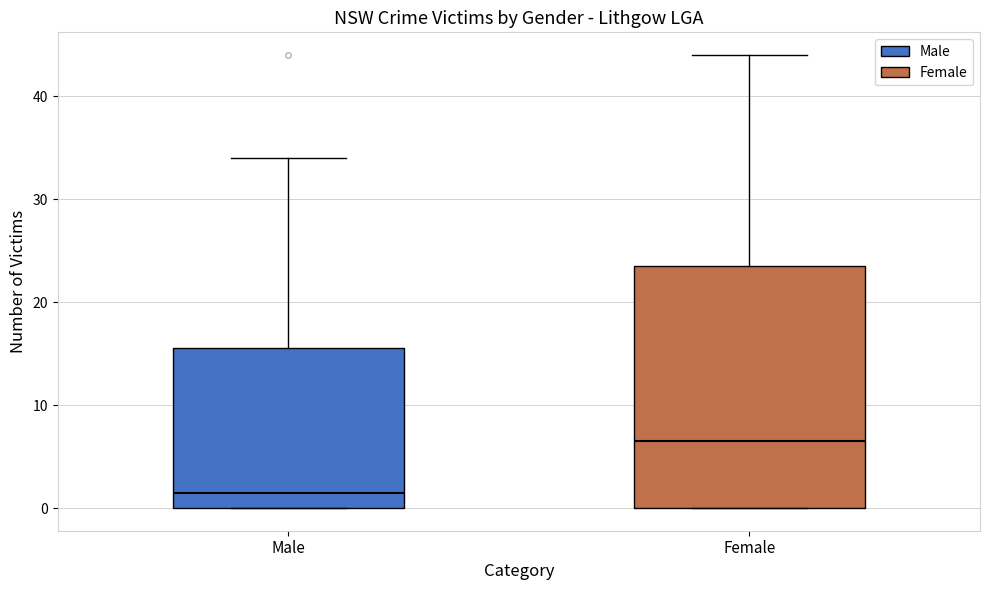

Comparing the boxes themselves (not the whiskers), which one is the tallest?

Female